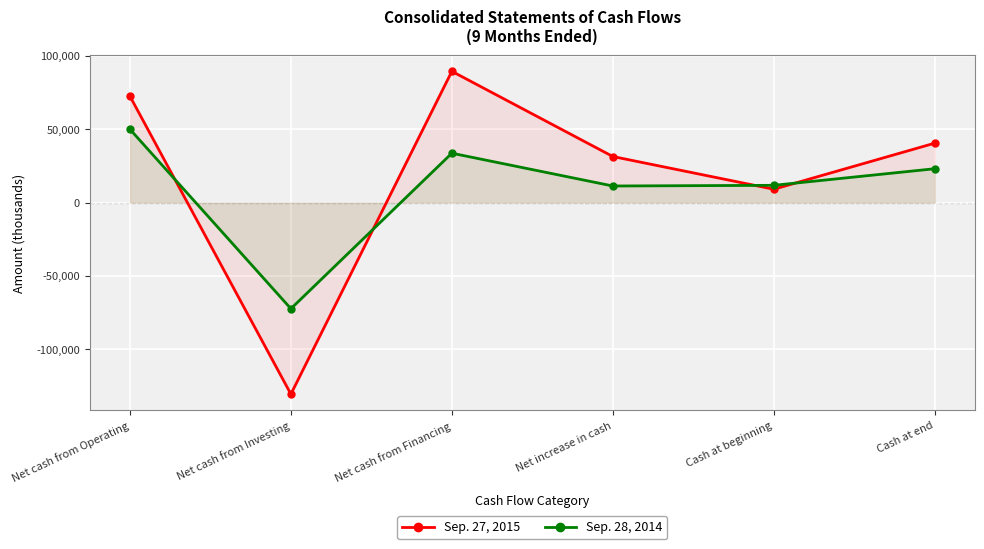

How many values in the Sep. 27, 2015 series exceed 40491?

2